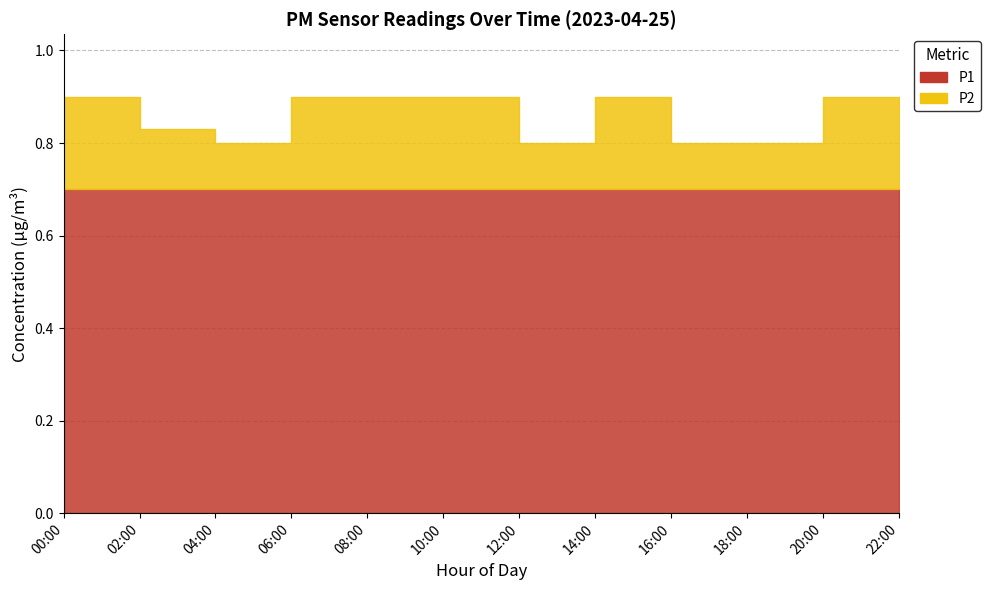

True or false: P2 and P1 cross at least once.

False